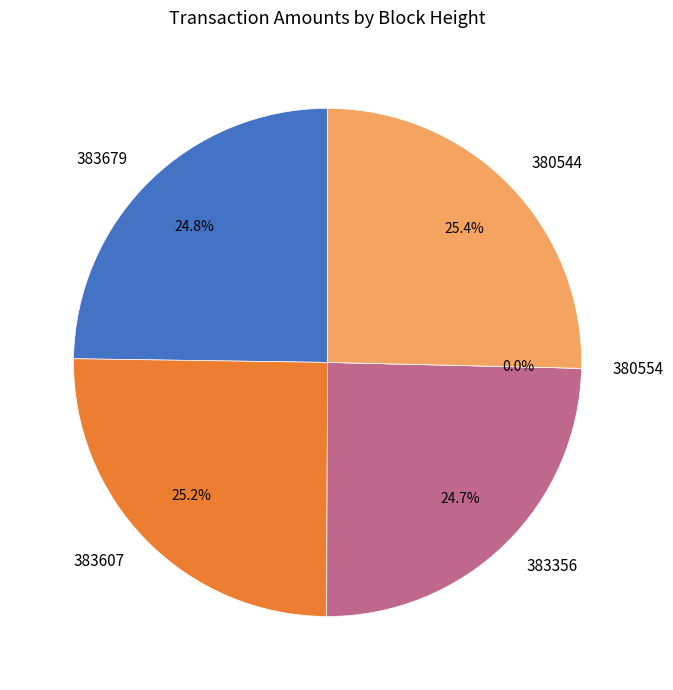

Is it true that 380544 is 25% of the pie?

True